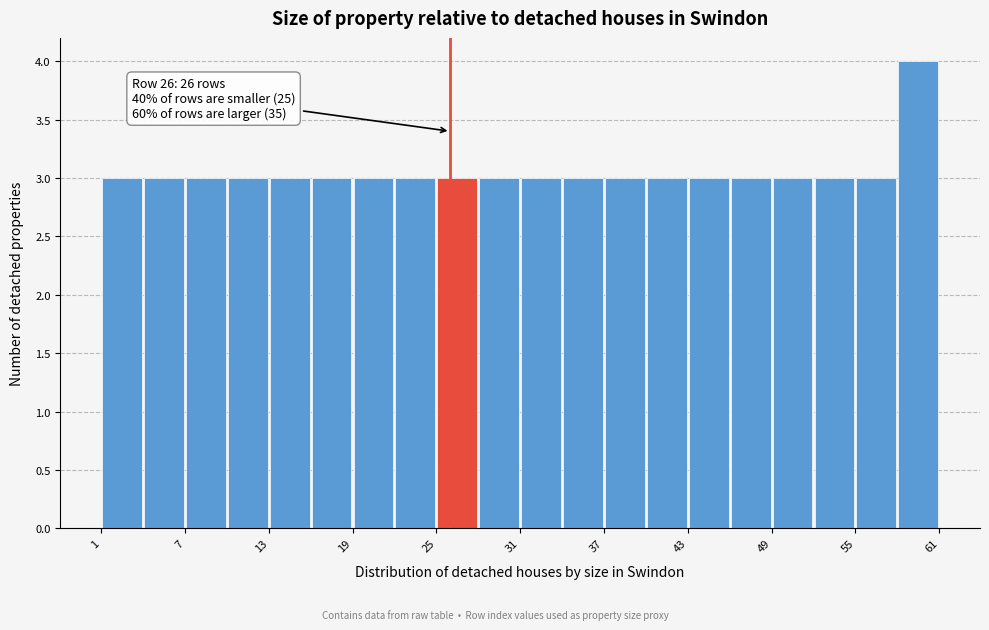

Around what value on the x-axis is the tallest bar? Give the approximate position of its centre, as read against the axis.

60